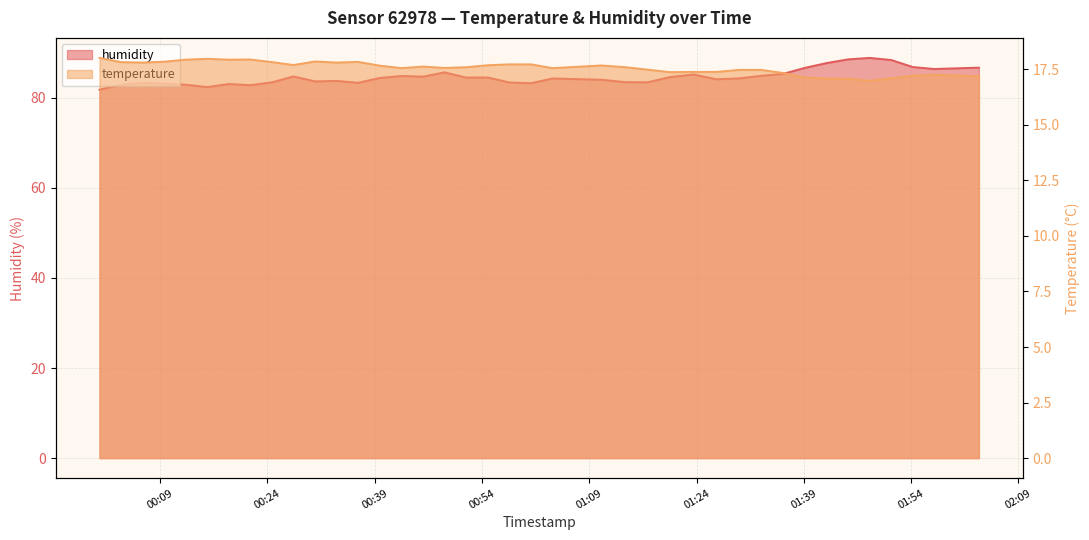

What is the spread (max minus min) of values at 2023-06-22T01:57:14?

69.1